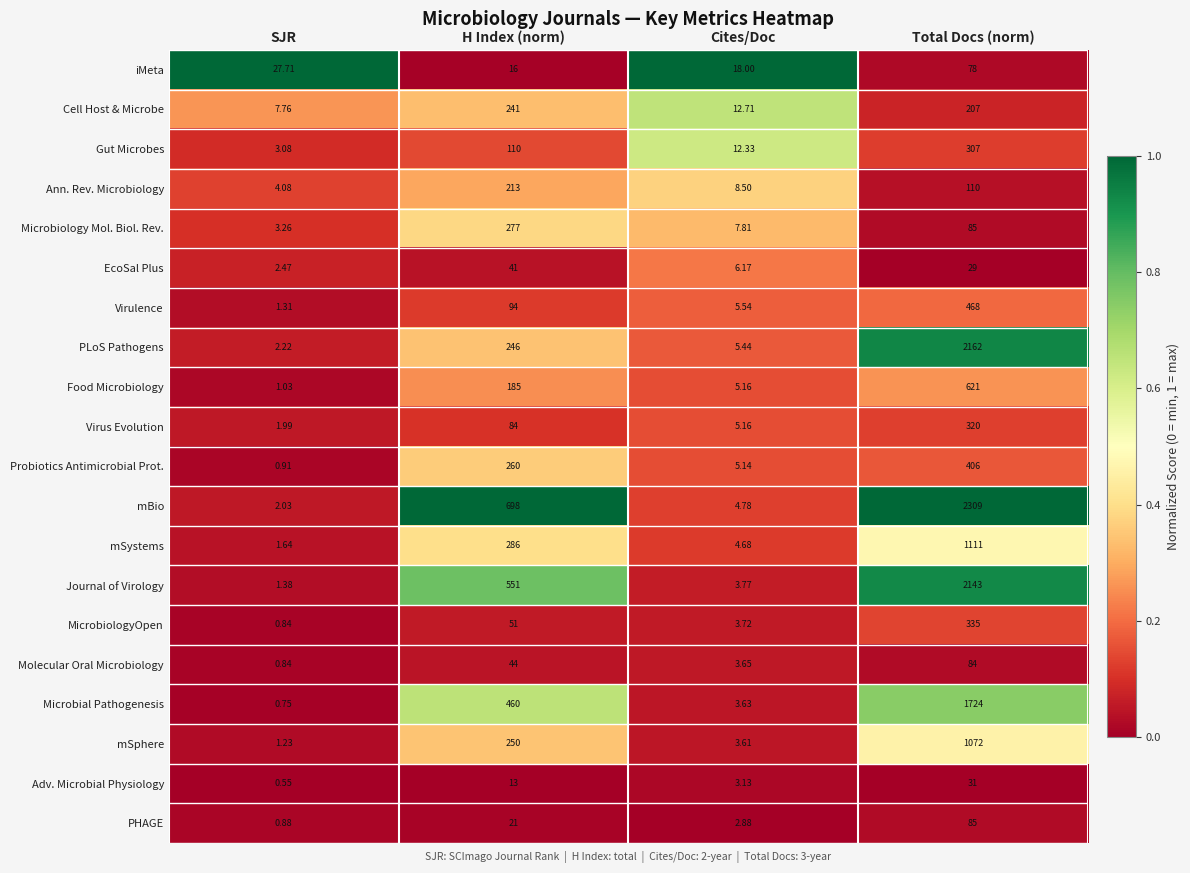

Is the value of PLoS Pathogens at H Index (norm) greater than the value of Journal of Virology at H Index (norm)?

No